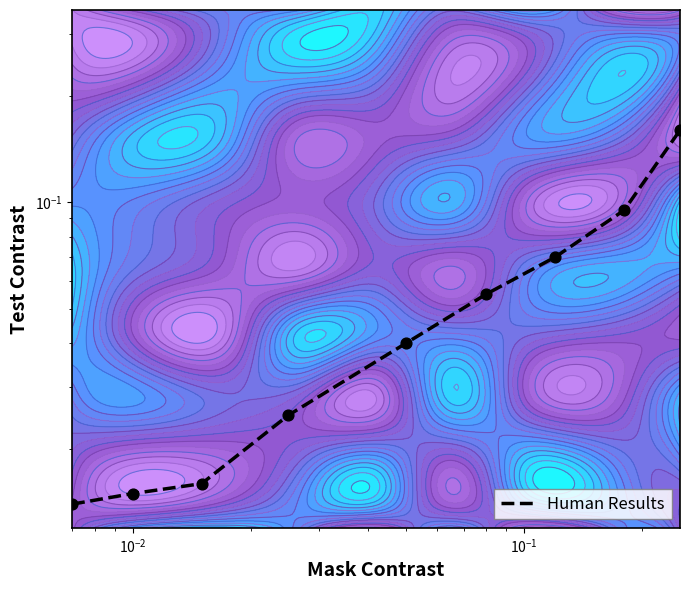

Is it true that the value at $\mathdefault{10^{-4}}$ is 0.0?

False